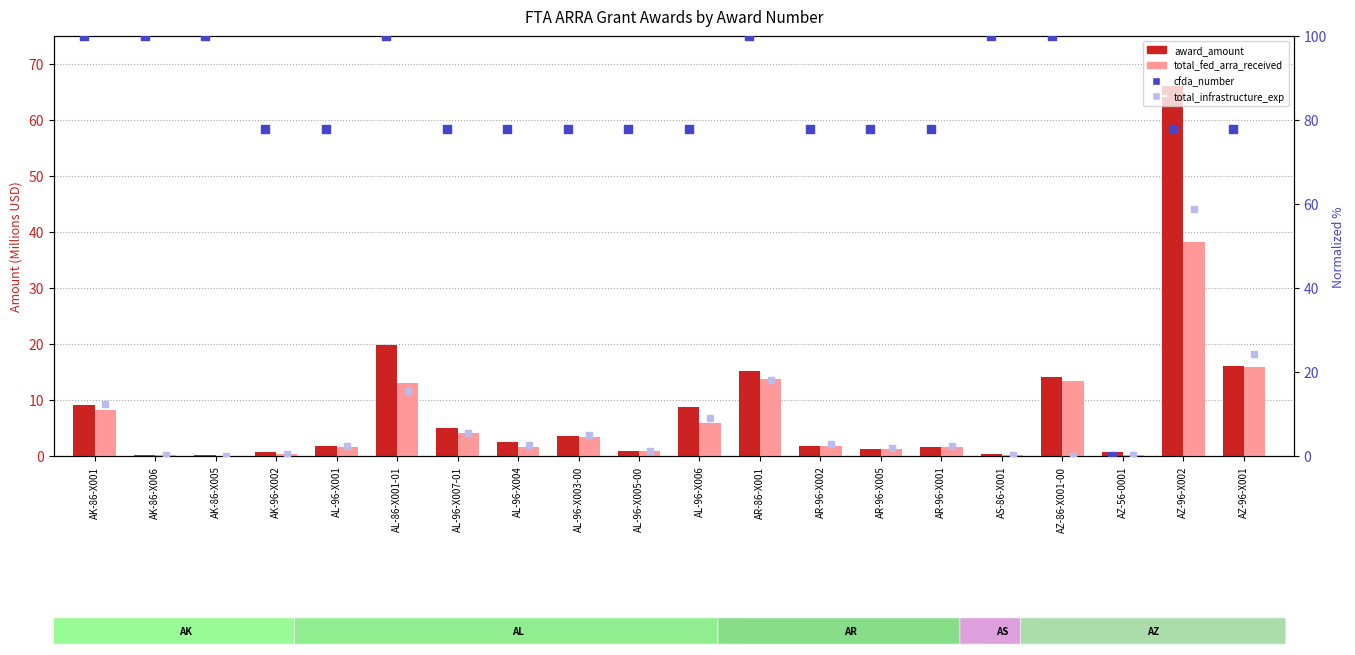

Is the value of cfda_number (normalized) at AL-96-X004 greater than the value of total_infrastructure_exp (normalized) at AR-86-X001?

Yes